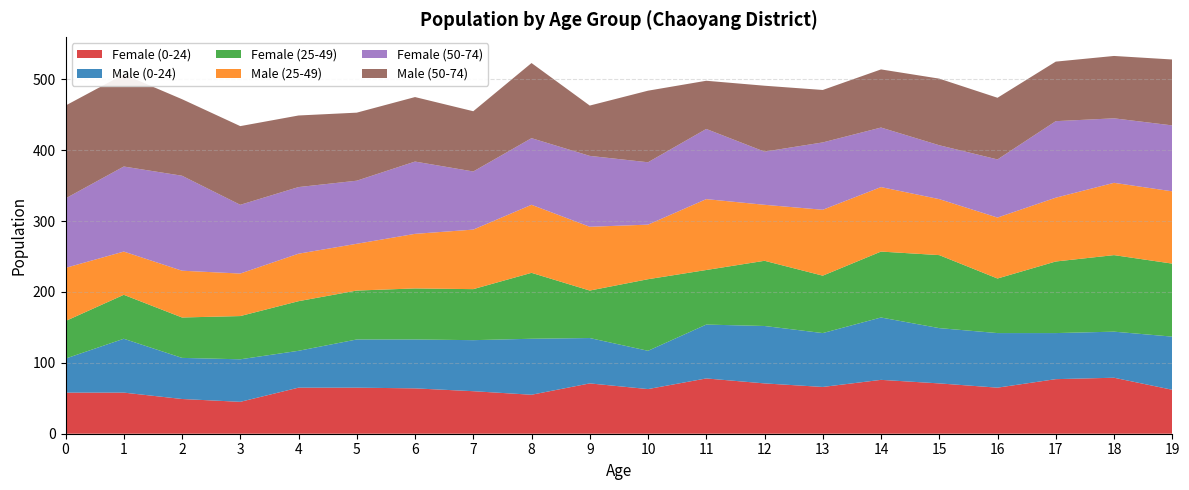

Reading left to right, extract all data points from this chart.

Female (0-24): 58	58	49	45	65	65	64	60	55	71	63	78	71	66	76	71	65	77	79	62
Male (0-24): 48	76	58	60	52	68	69	72	79	64	54	76	81	76	88	78	77	65	65	75
Female (25-49): 53	62	57	61	70	69	72	72	93	67	101	77	92	81	93	103	77	101	108	103
Male (25-49): 75	61	66	60	67	66	77	84	96	90	77	100	79	93	91	79	86	90	102	102
Female (50-74): 98	120	134	97	94	89	102	82	94	100	88	99	75	95	84	76	82	108	91	93
Male (50-74): 131	130	108	111	101	96	91	85	106	71	101	68	93	74	82	94	87	84	88	93